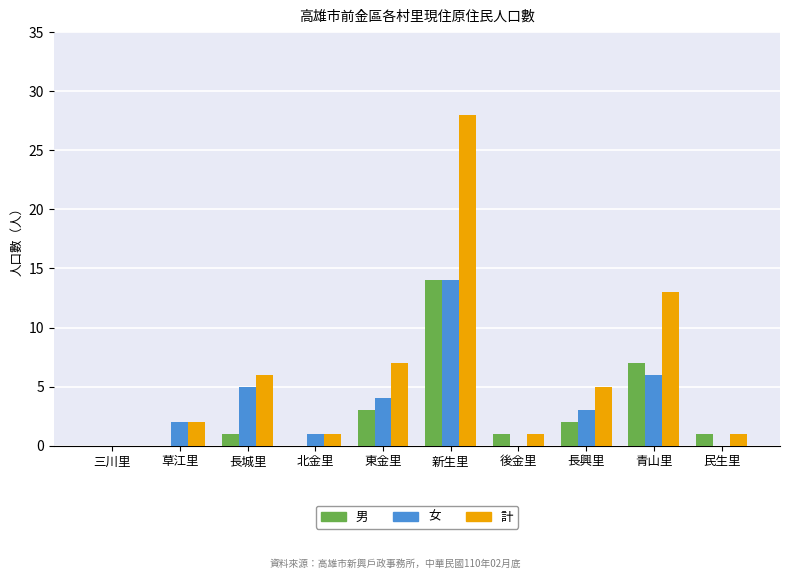

Which series changed the most between 新生里 and 民生里?

計